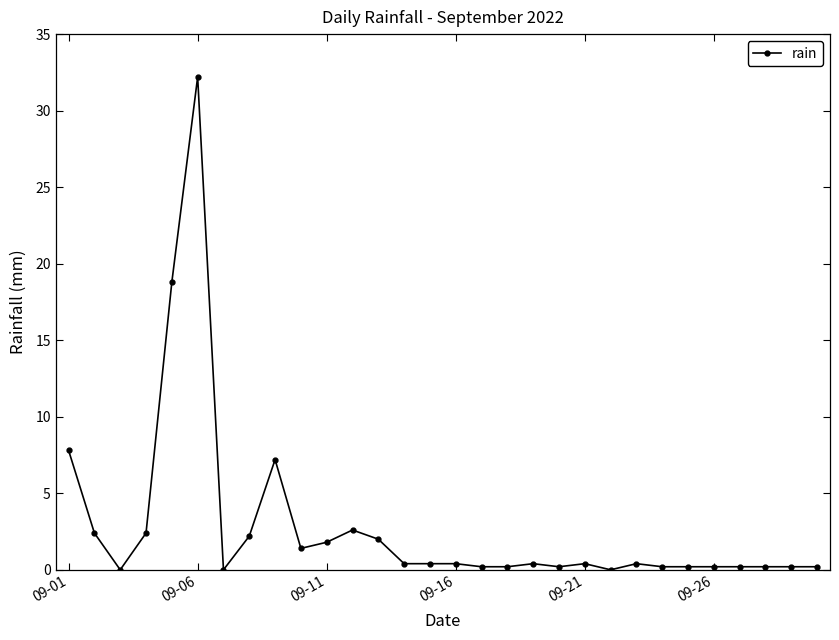

True or false: the data has more than 2 interior local peaks.

True